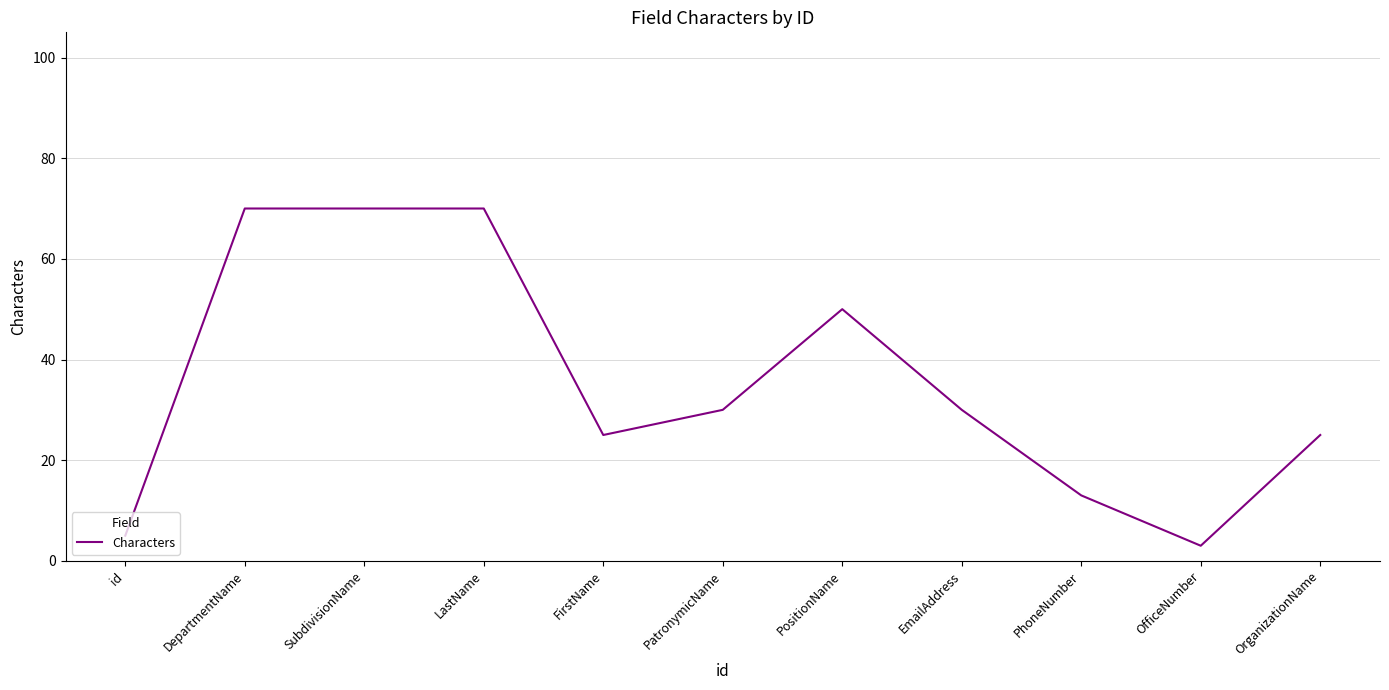

What position from the left is FirstName?

5